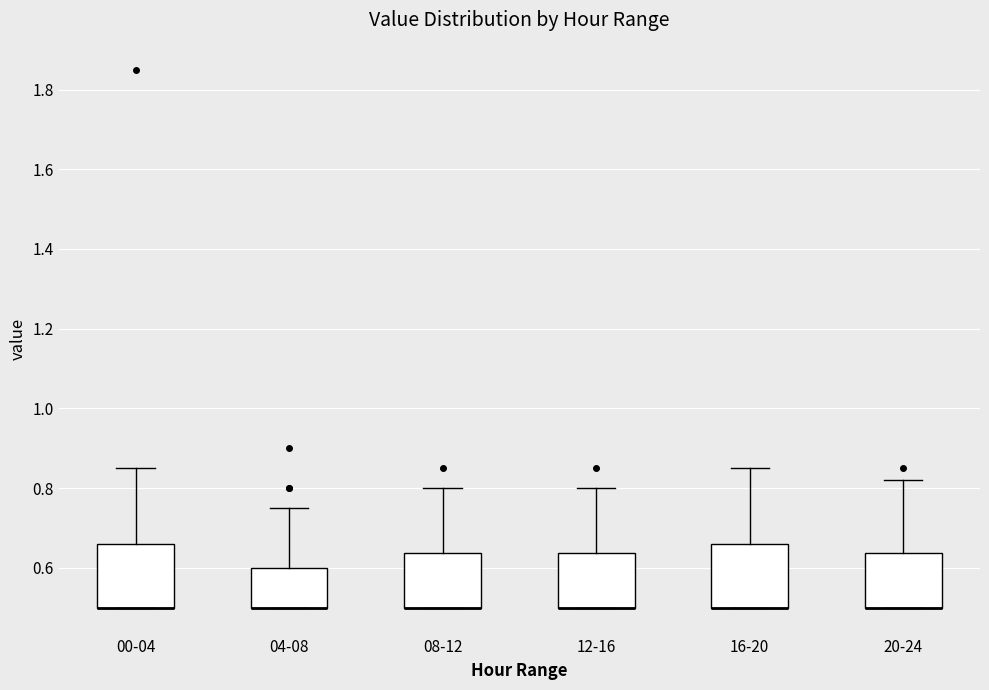

Reading left to right, transcribe this box plot: for each box, give where its median line is, the range the box spans, and where its two whiskers end, as read against the y-axis. The values are not printed on the chart, so give them approximately, as read against the axis.

00-04: median 0.50 (drawn on the box's lower edge), box 0.50 to 0.66, whiskers 0.50 to 0.86
04-08: median 0.50 (drawn on the box's lower edge), box 0.50 to 0.60, whiskers 0.50 to 0.76
08-12: median 0.50 (drawn on the box's lower edge), box 0.50 to 0.64, whiskers 0.50 to 0.80
12-16: median 0.50 (drawn on the box's lower edge), box 0.50 to 0.64, whiskers 0.50 to 0.80
16-20: median 0.50 (drawn on the box's lower edge), box 0.50 to 0.66, whiskers 0.50 to 0.86
20-24: median 0.50 (drawn on the box's lower edge), box 0.50 to 0.64, whiskers 0.50 to 0.82